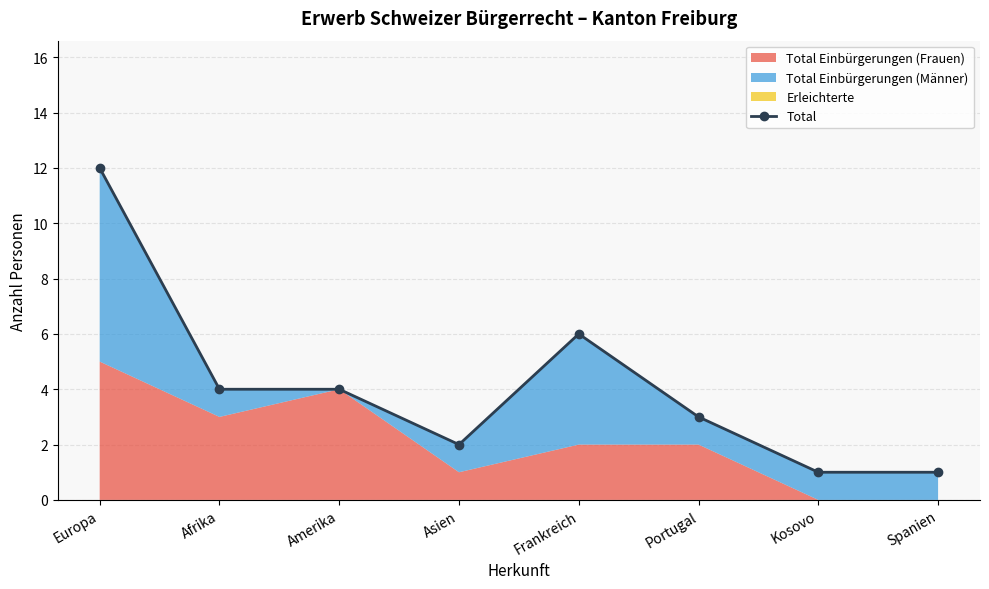

What is the maximum value shown in the chart?

12